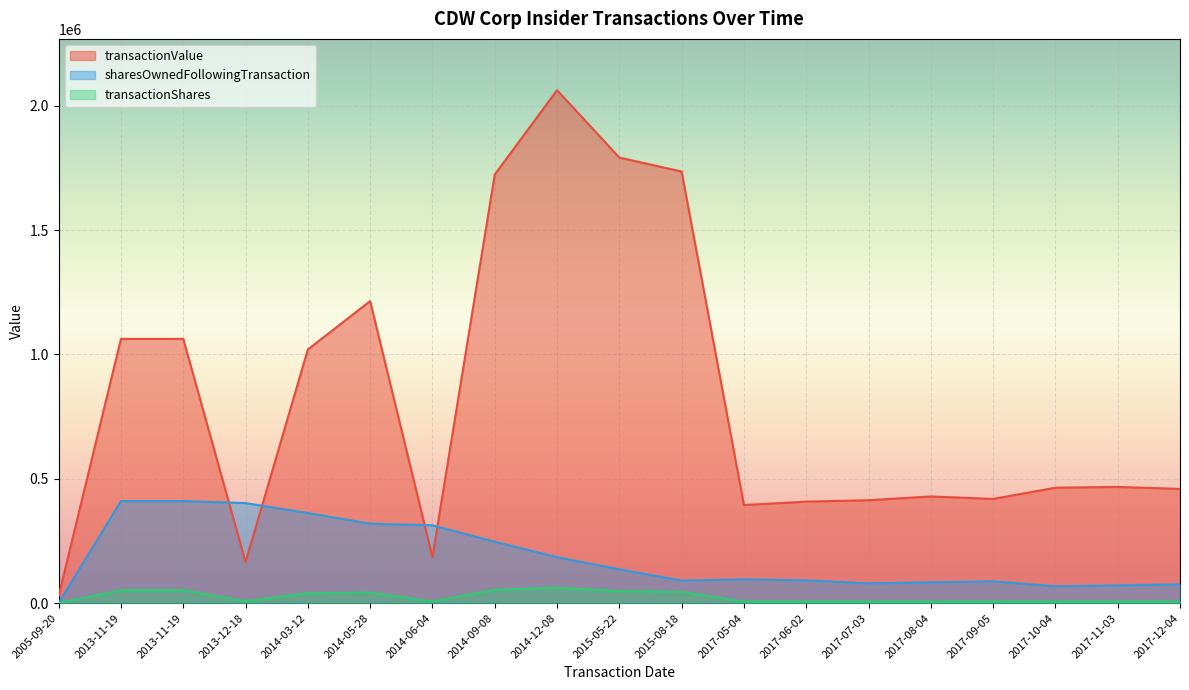

Which series has the largest total across all categories?

transactionValue